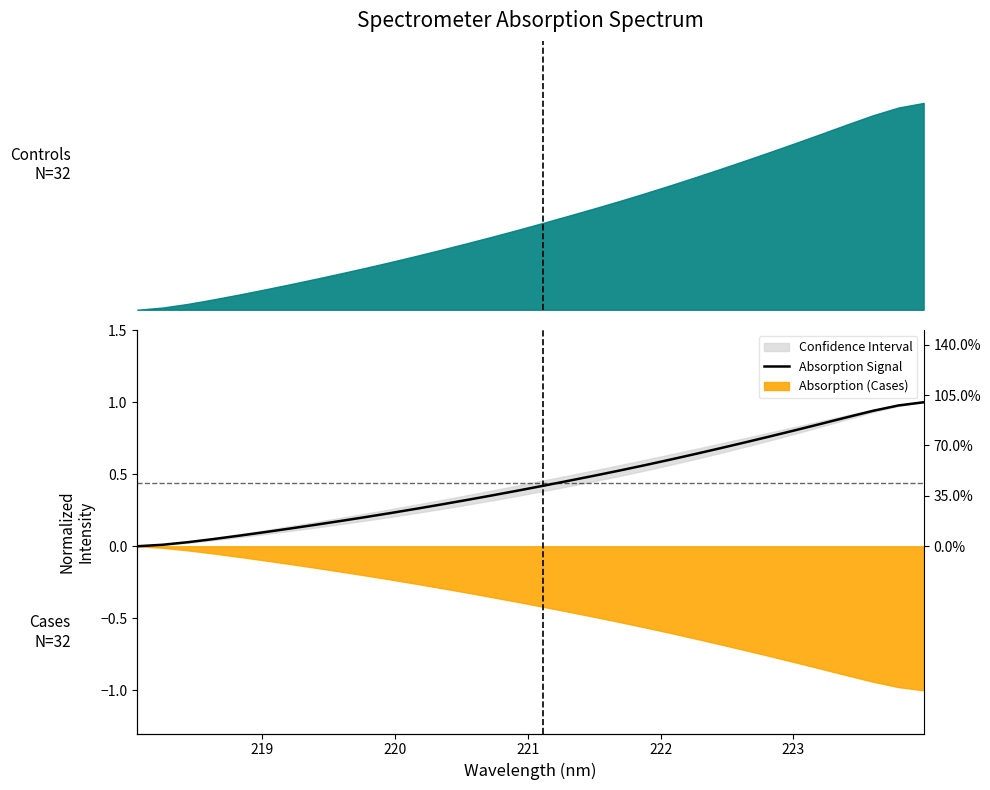

What is the difference between the maximum and minimum values?

1.0